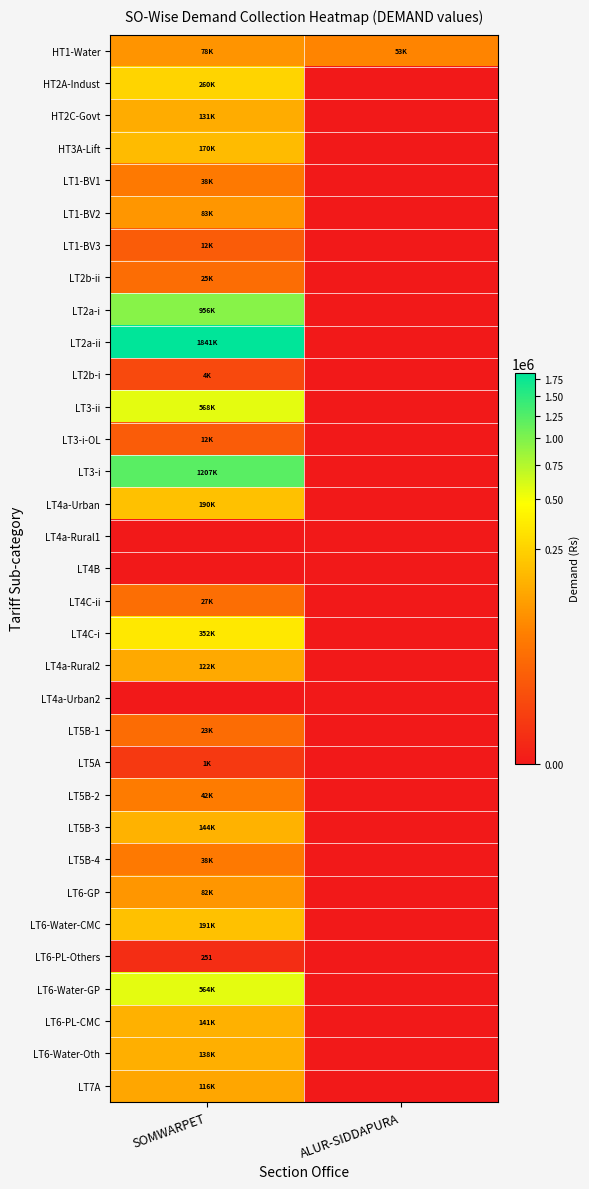

Rank the series by their maximum value, from lowest to highest.

LT4a-Rural1, LT4B, LT4a-Urban2, LT6-PL-Others, LT5A, LT2b-i, LT1-BV3, LT3-i-OL, LT5B-1, LT2b-ii, LT4C-ii, LT1-BV1, LT5B-4, LT5B-2, HT1-Water, LT6-GP, LT1-BV2, LT7A, LT4a-Rural2, HT2C-Govt, LT6-Water-Oth, LT6-PL-CMC, LT5B-3, HT3A-Lift, LT4a-Urban, LT6-Water-CMC, HT2A-Indust, LT4C-i, LT6-Water-GP, LT3-ii, LT2a-i, LT3-i, LT2a-ii